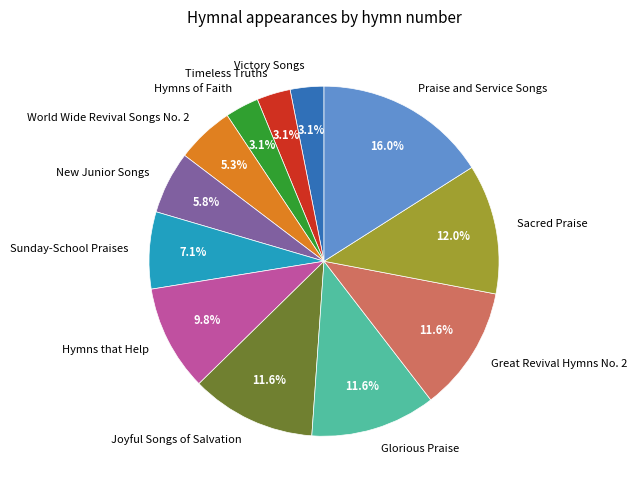

How many slices are in this pie chart?

12